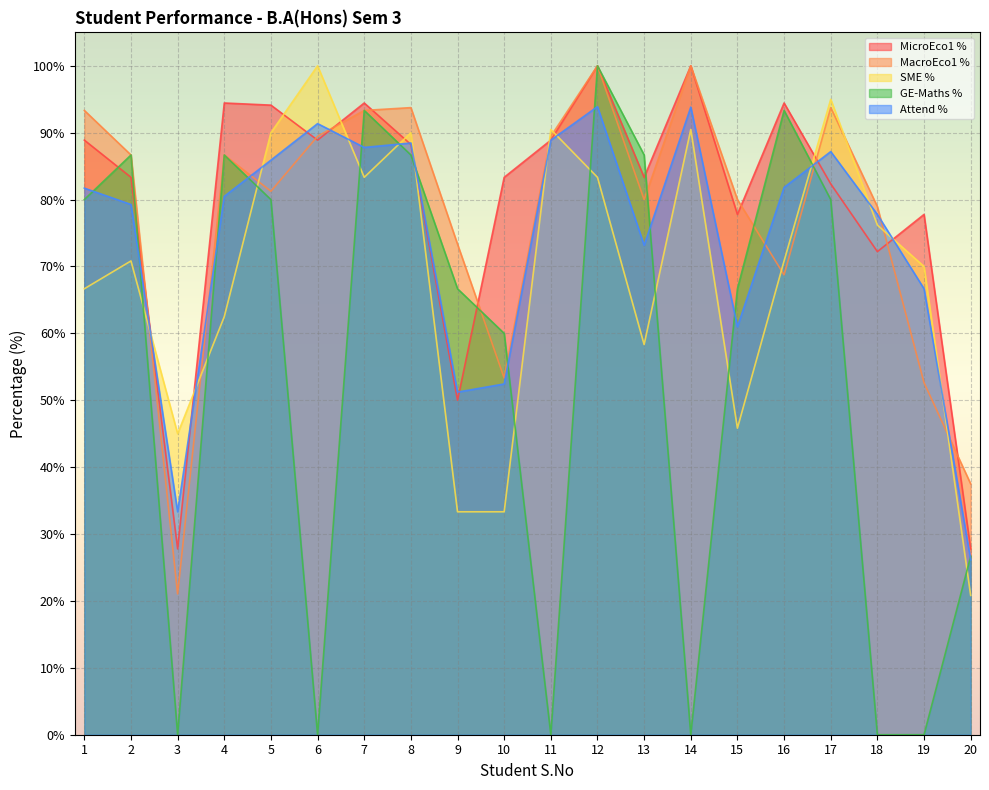

Between 4 and 11, which is larger?

4